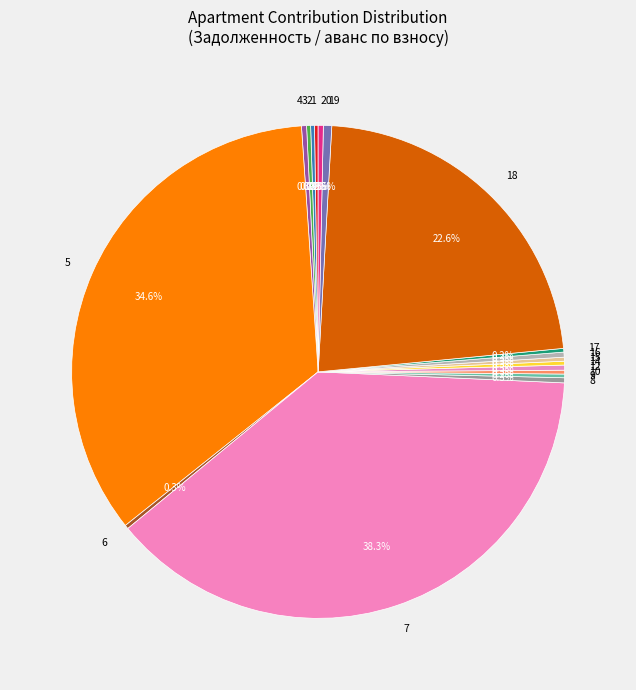

Which category has the biggest portion of the pie?

7